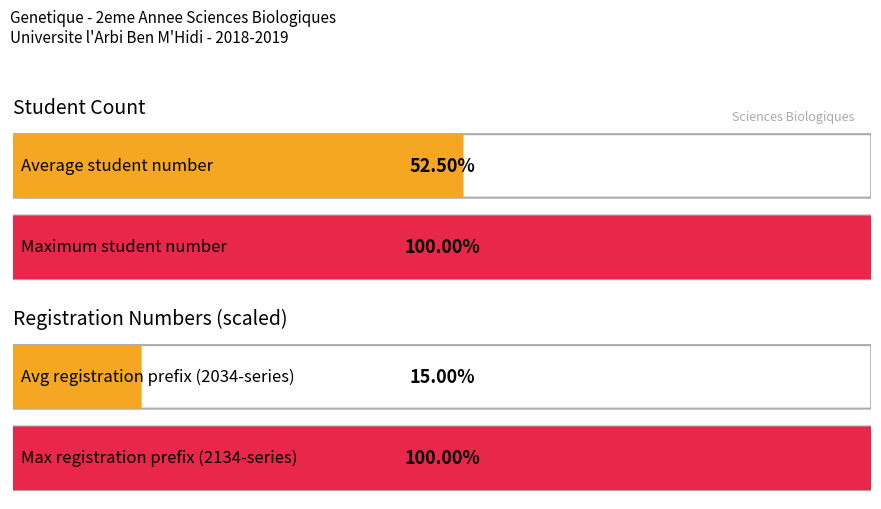

The chart shows a value of 12 at BOUHRAOUA MADJEDA. True or false?

False